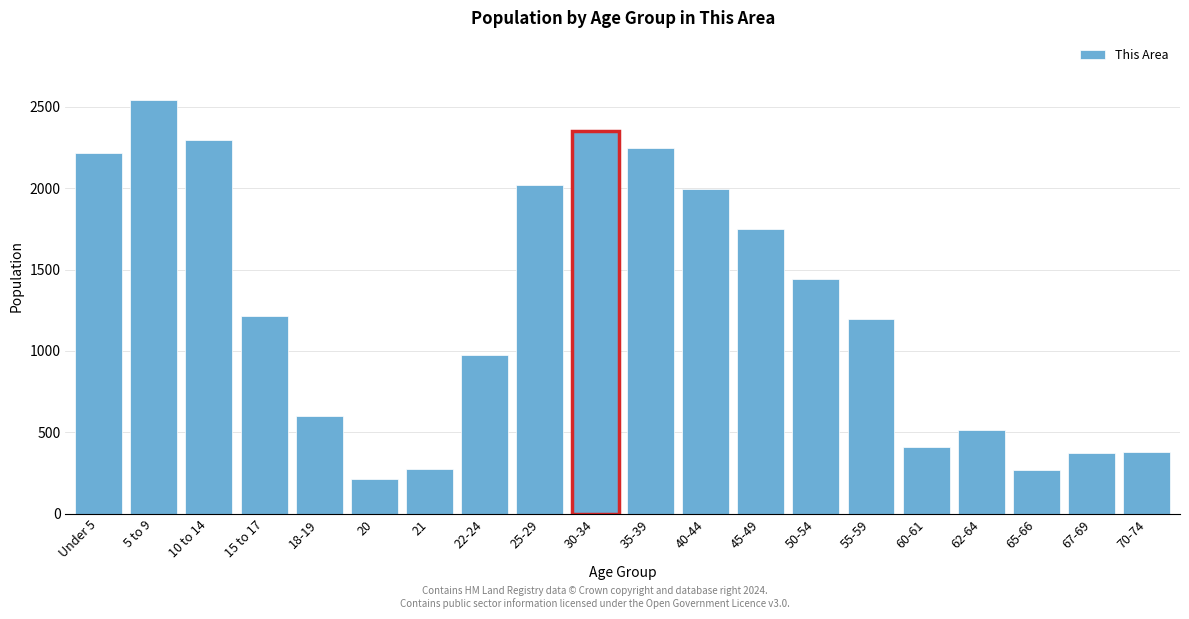

At which label is the value closest to 1377?

50-54